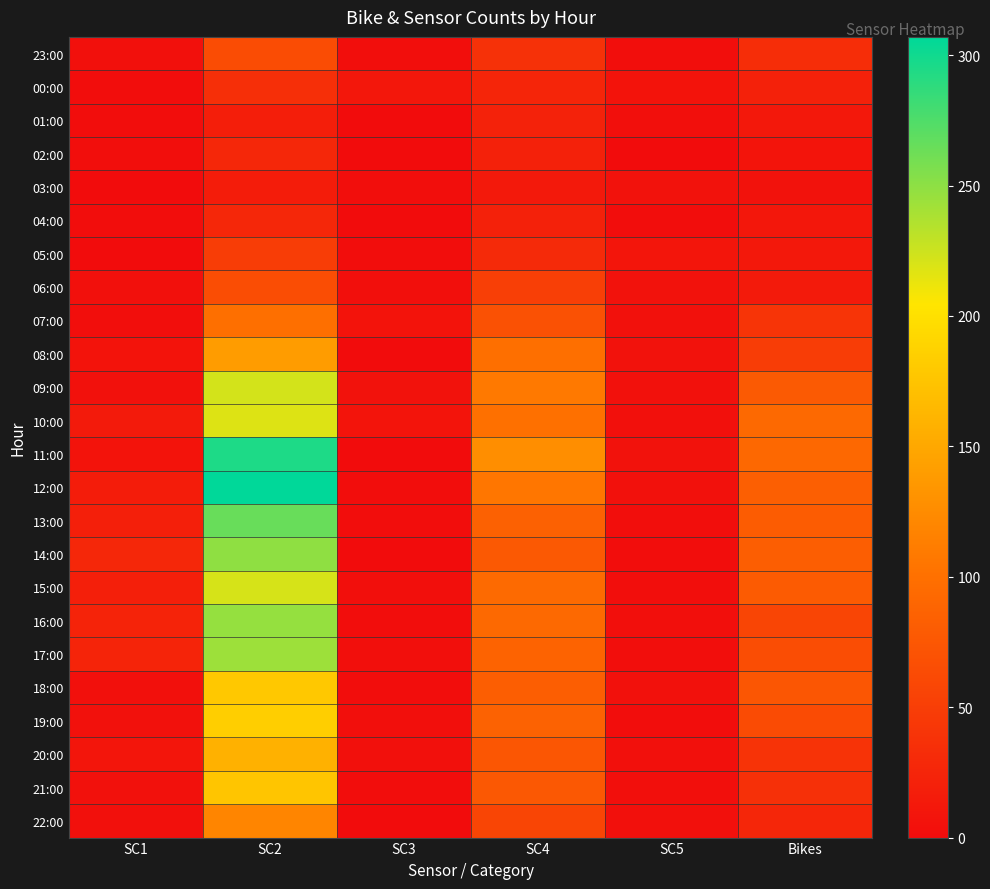

List the series in order of their peak value, highest first.

12:00, 11:00, 13:00, 14:00, 16:00, 17:00, 09:00, 15:00, 10:00, 19:00, 18:00, 21:00, 20:00, 08:00, 22:00, 07:00, 06:00, 23:00, 05:00, 00:00, 02:00, 04:00, 01:00, 03:00